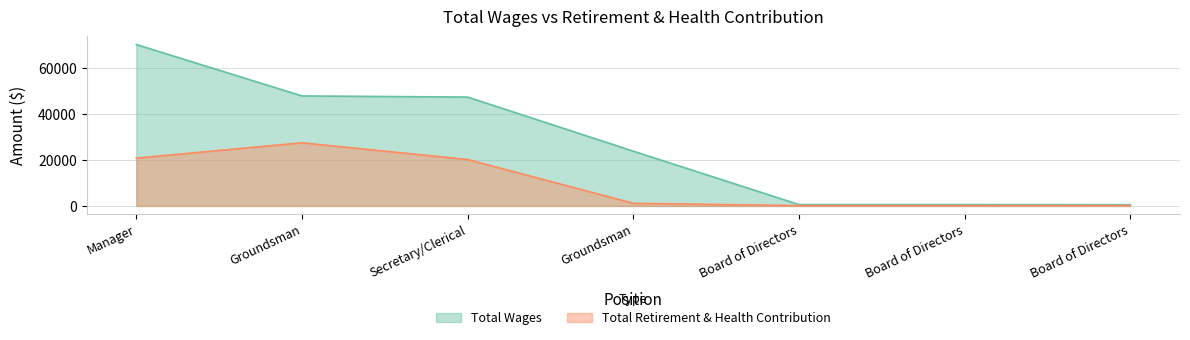

How many data points in Total Wages are less than 23800?

3